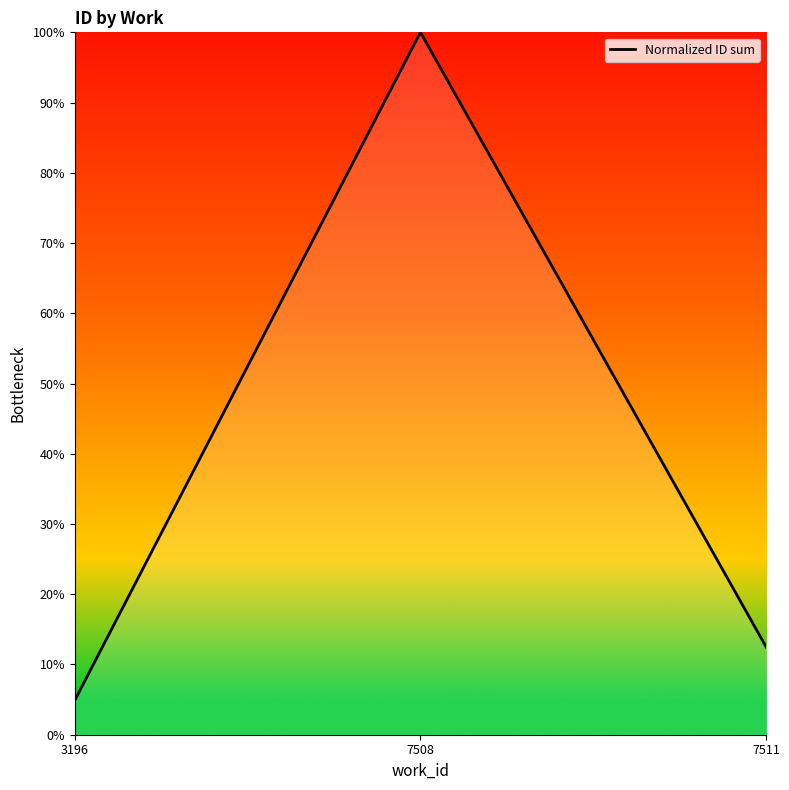

What is the smallest value displayed?

4.9